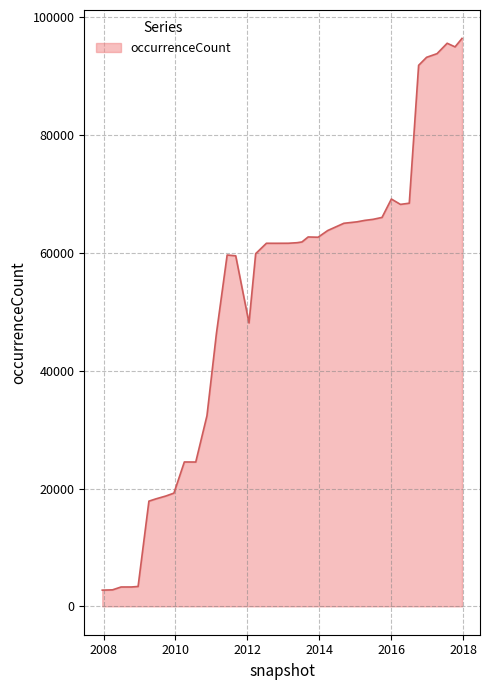

What is the maximum value shown in the chart?

96428